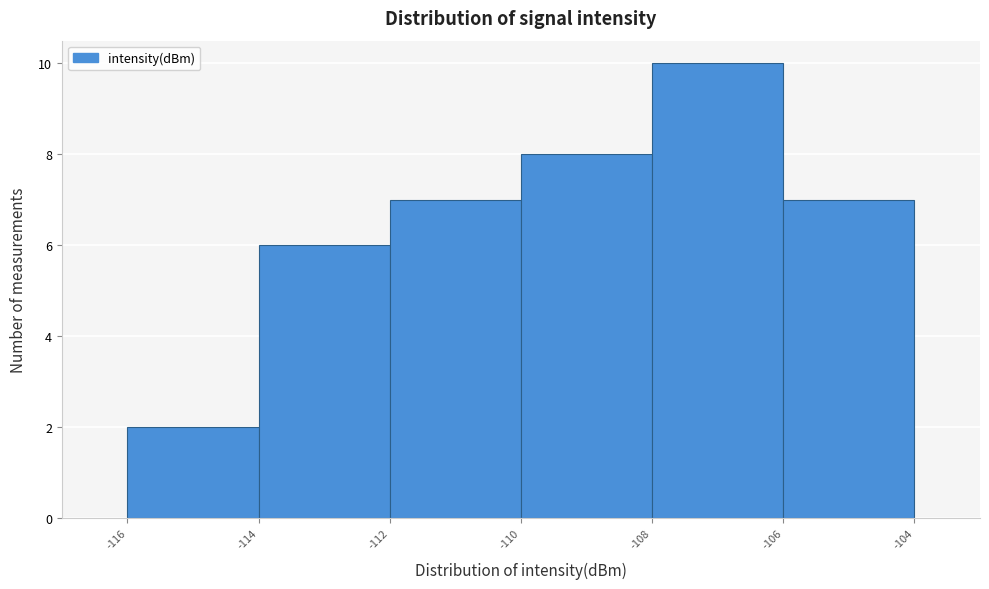

Over which range of the x-axis is the bar tallest?

-108 to -106